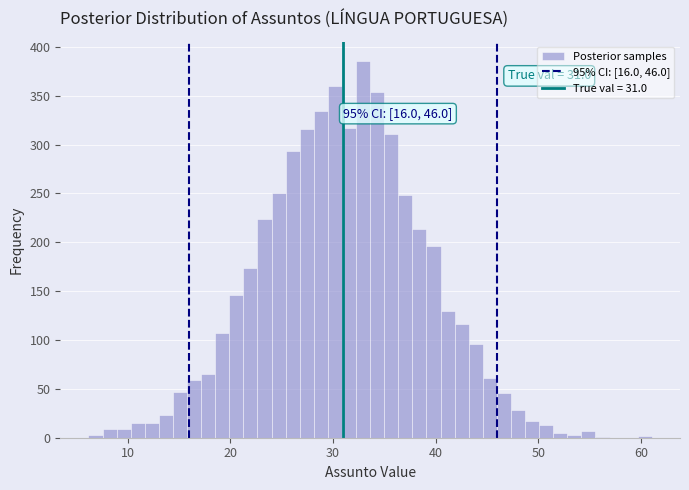

Around what value on the x-axis is the tallest bar? Give the approximate position of its centre, as read against the axis.

33